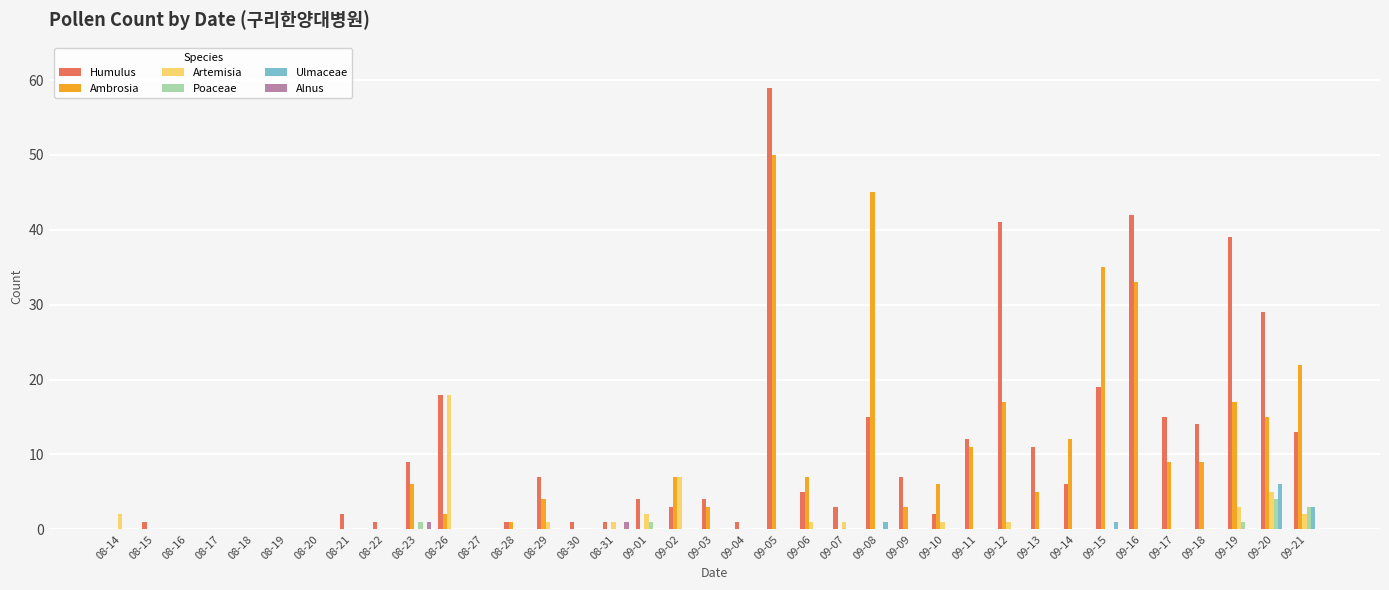

Between 08-27 and 09-20, which series saw the biggest shift?

Humulus